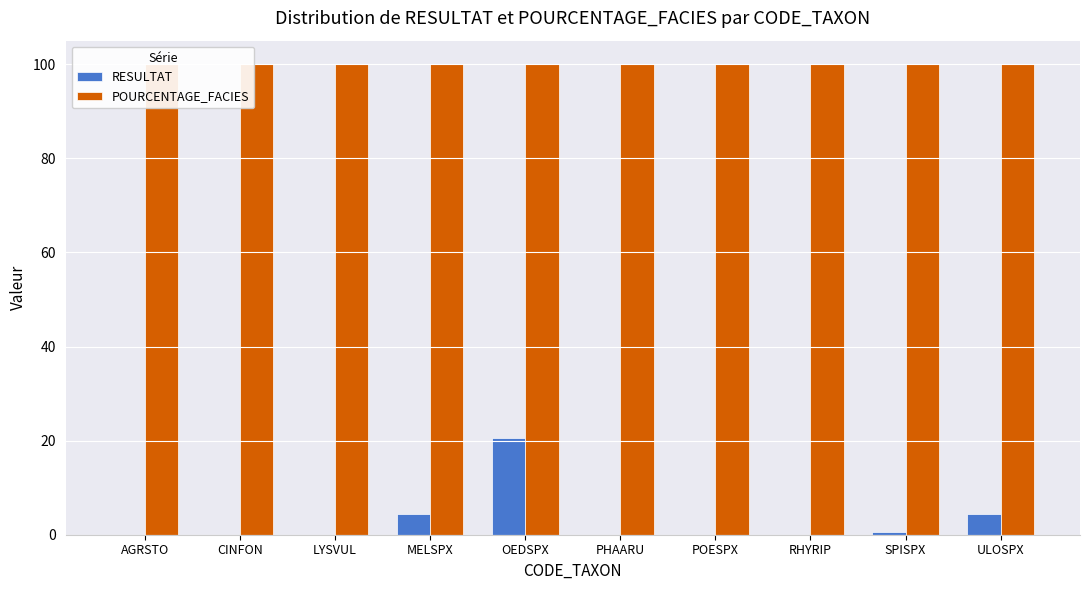

Reading right to left, extract all data points from this chart.

RESULTAT: ULOSPX=4.4	SPISPX=0.6	RHYRIP=0.0	POESPX=0.0	PHAARU=0.0	OEDSPX=20.6	MELSPX=4.4	LYSVUL=0.0	CINFON=0.0	AGRSTO=0.0
POURCENTAGE_FACIES: ULOSPX=100.0	SPISPX=100.0	RHYRIP=100.0	POESPX=100.0	PHAARU=100.0	OEDSPX=100.0	MELSPX=100.0	LYSVUL=100.0	CINFON=100.0	AGRSTO=100.0